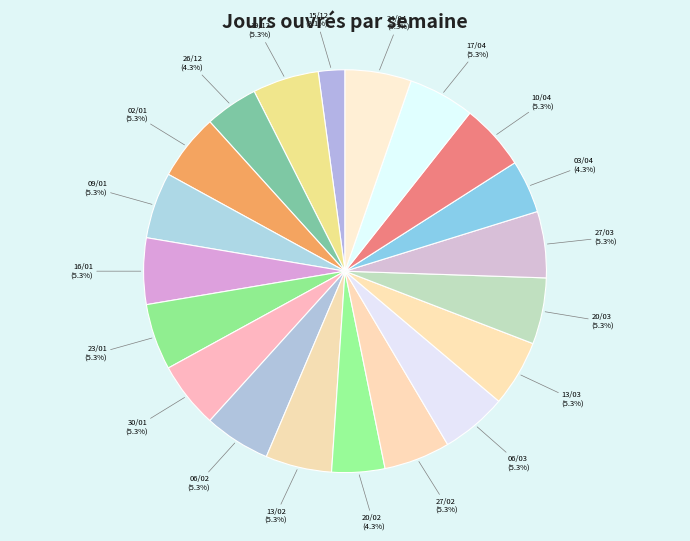

Which category has the smallest portion of the pie?

15/12